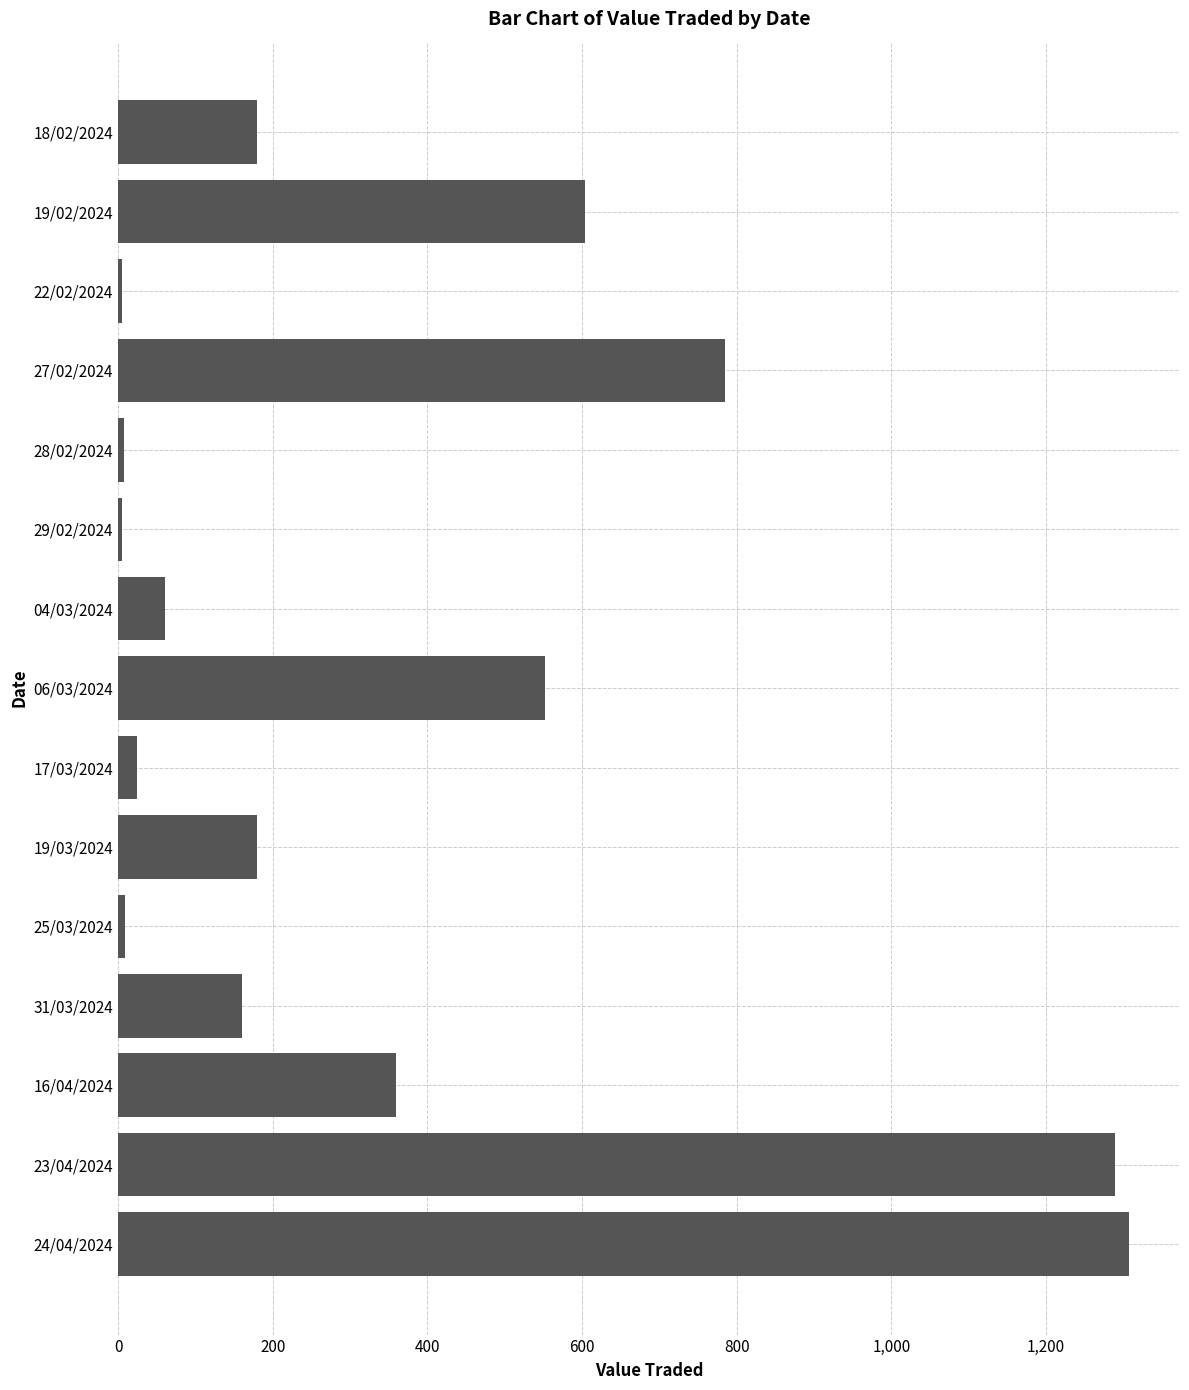

Approximately how many times larger is the value at 19/02/2024 compared to 06/03/2024?

1.1